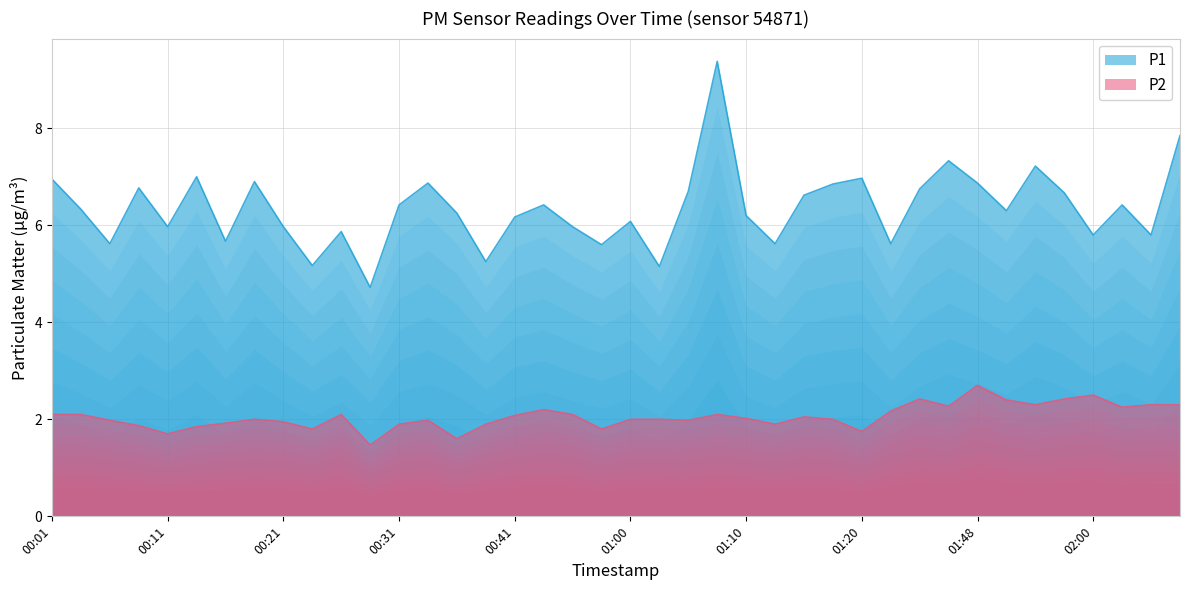

What is the label of the 7th point from the right?

01:51